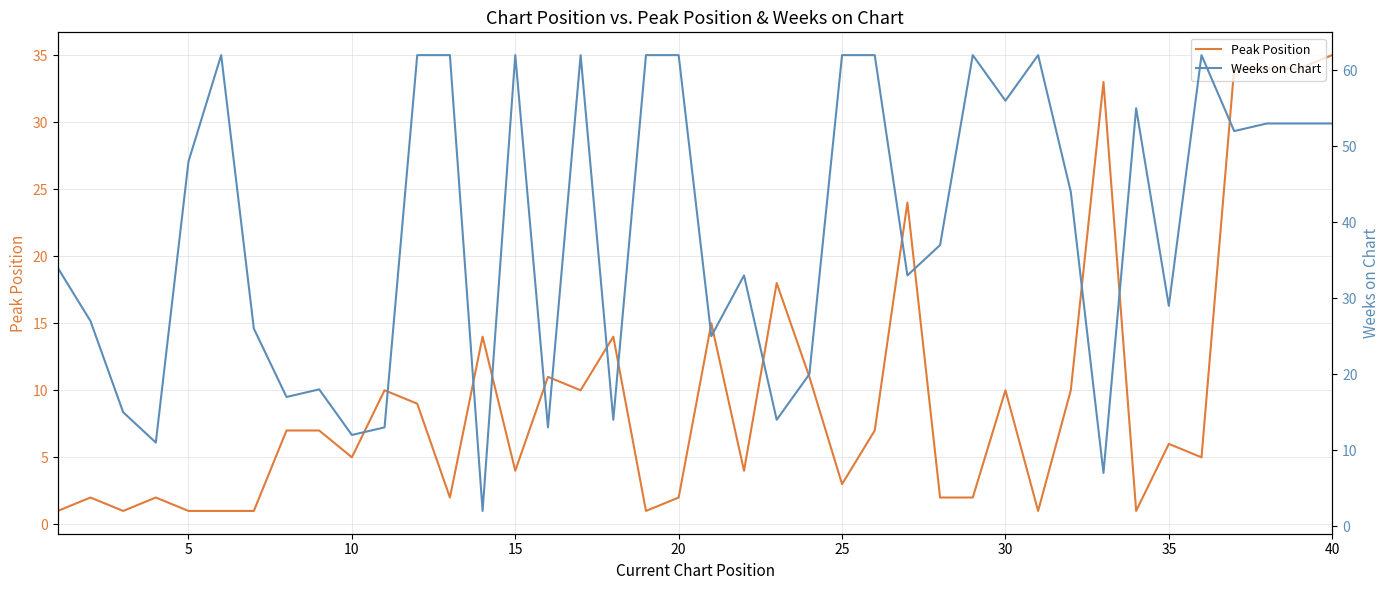

True or false: Peak Position has a value of 4 at 15.

True